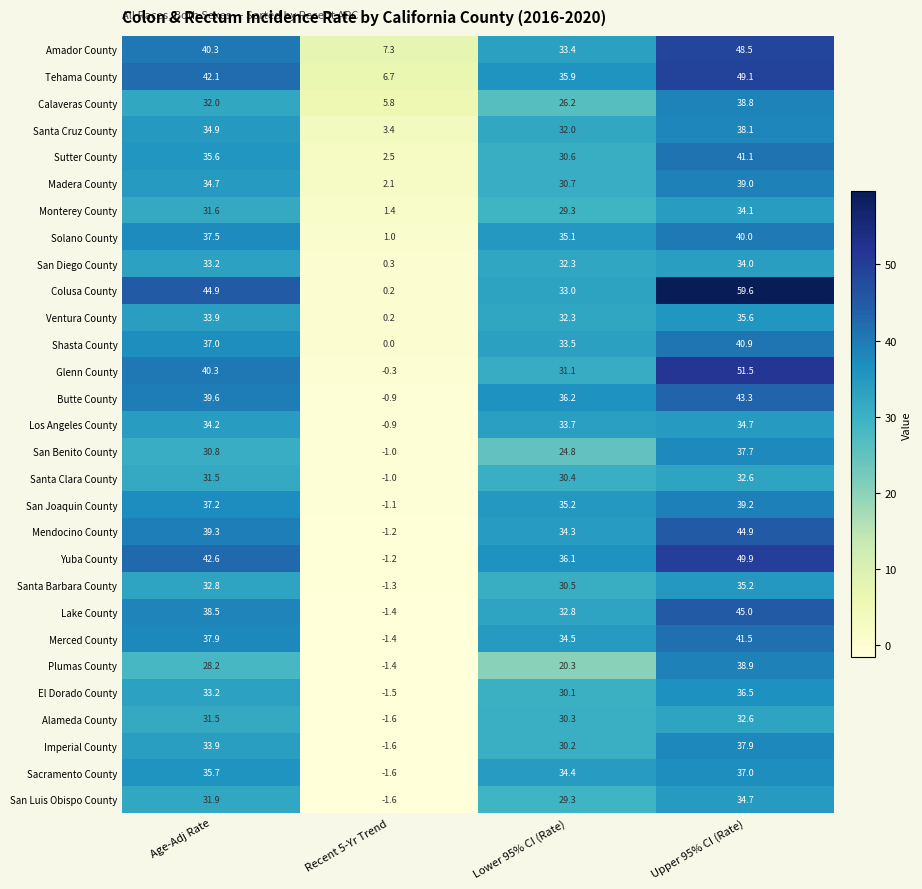

What is the sum of the Amador County values at Lower 95% CI (Rate) and Age-Adj Rate?

73.7